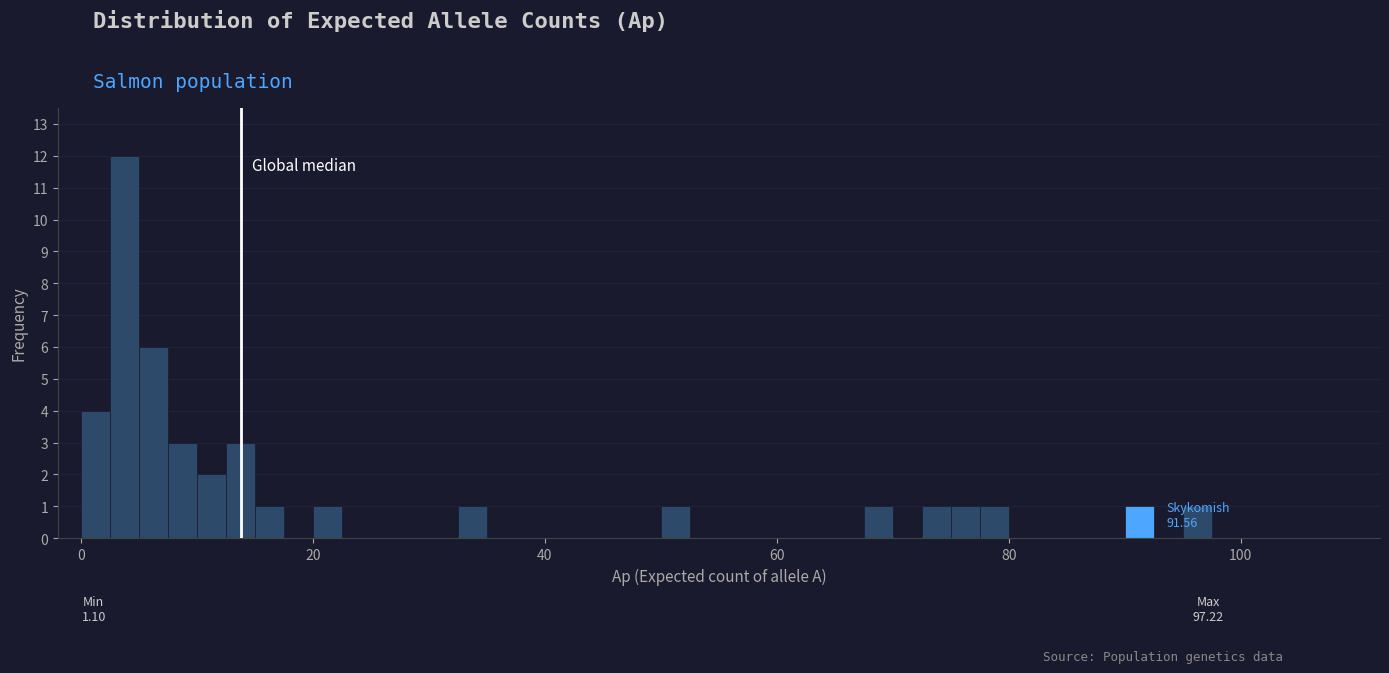

Around what value on the x-axis is the tallest bar? Give the approximate position of its centre, as read against the axis.

4